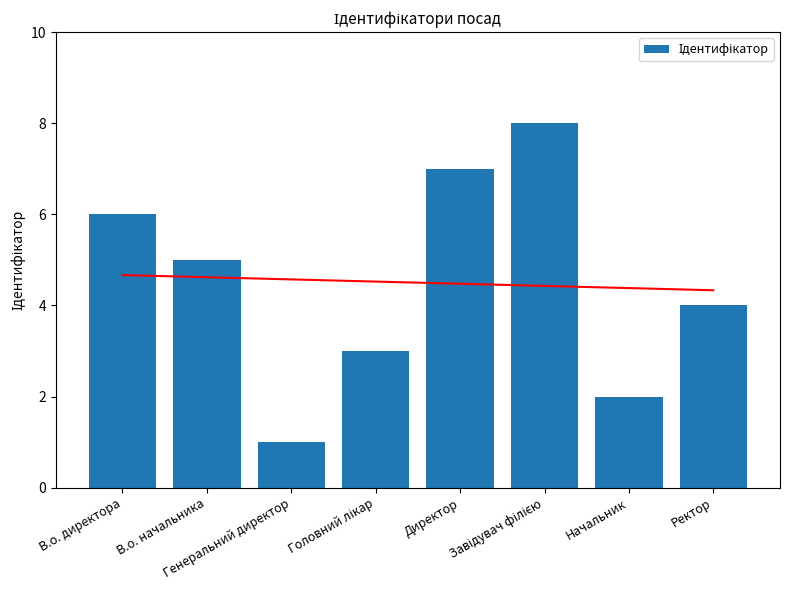

Reading right to left, list all the values displayed in this chart.

4	2	8	7	3	1	5	6